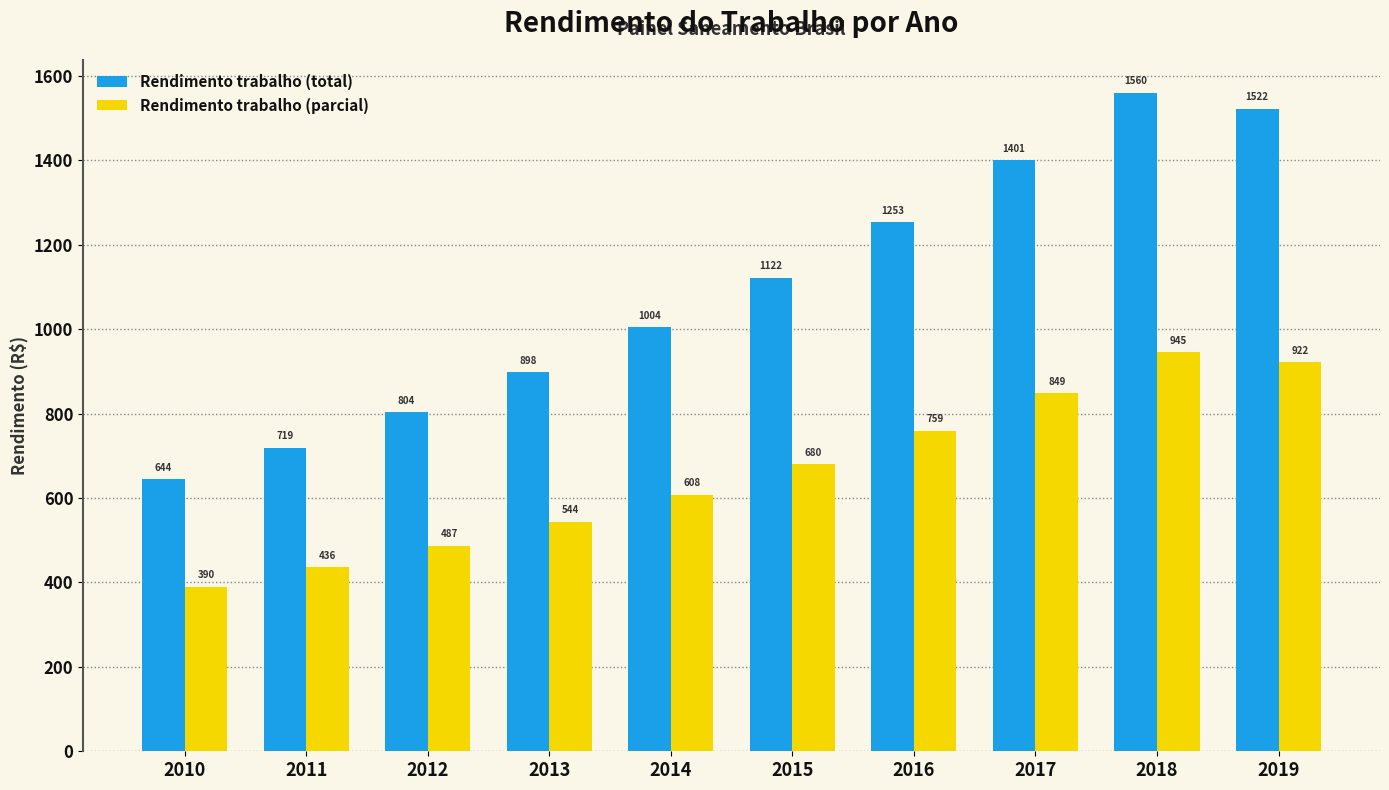

At which category is the sum across all series the highest?

2018